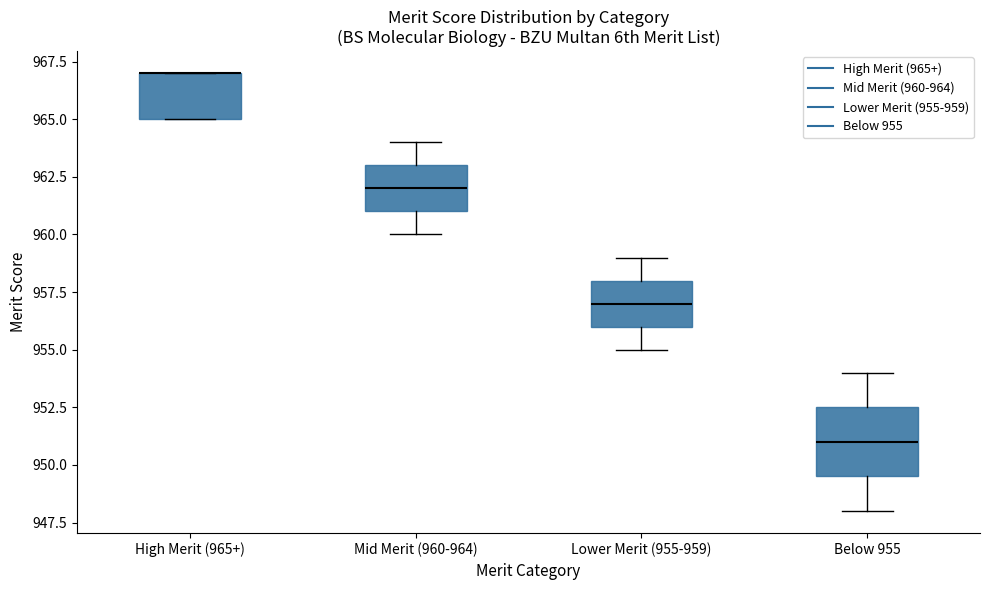

Reading left to right, read every box against the y-axis: the position of its median line, the range the box covers, and the ends of its whiskers. The values are not printed on the chart, so give them approximately, as read against the axis.

High Merit (965+): median 967.0 (drawn on the box's upper edge), box 965.0 to 967.0, whiskers 965.0 to 967.0
Mid Merit (960-964): median 962.0, box 961.0 to 963.0, whiskers 960.0 to 964.0
Lower Merit (955-959): median 957.0, box 956.0 to 958.0, whiskers 955.0 to 959.0
Below 955: median 951.0, box 949.5 to 952.5, whiskers 948.0 to 954.0